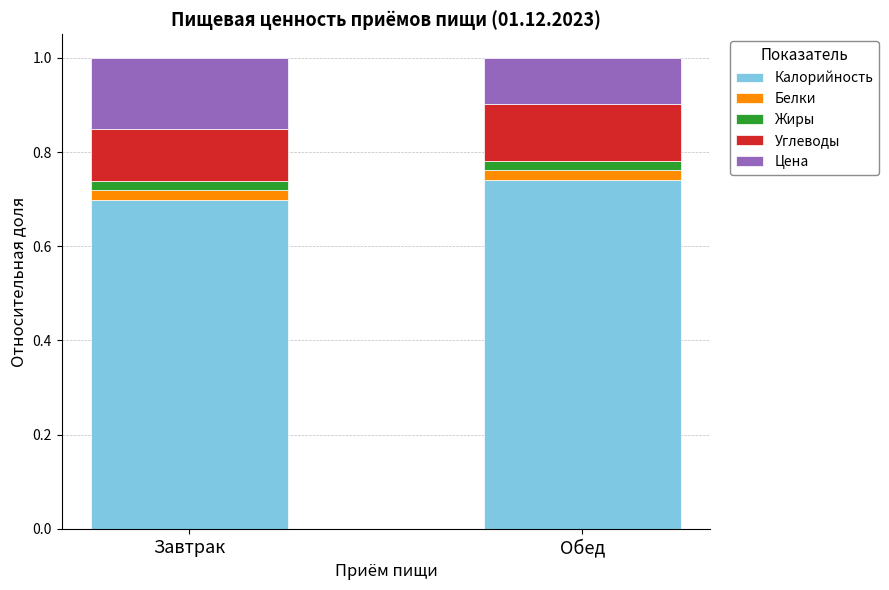

Rank the categories by Калорийность value from lowest to highest.

Завтрак, Обед